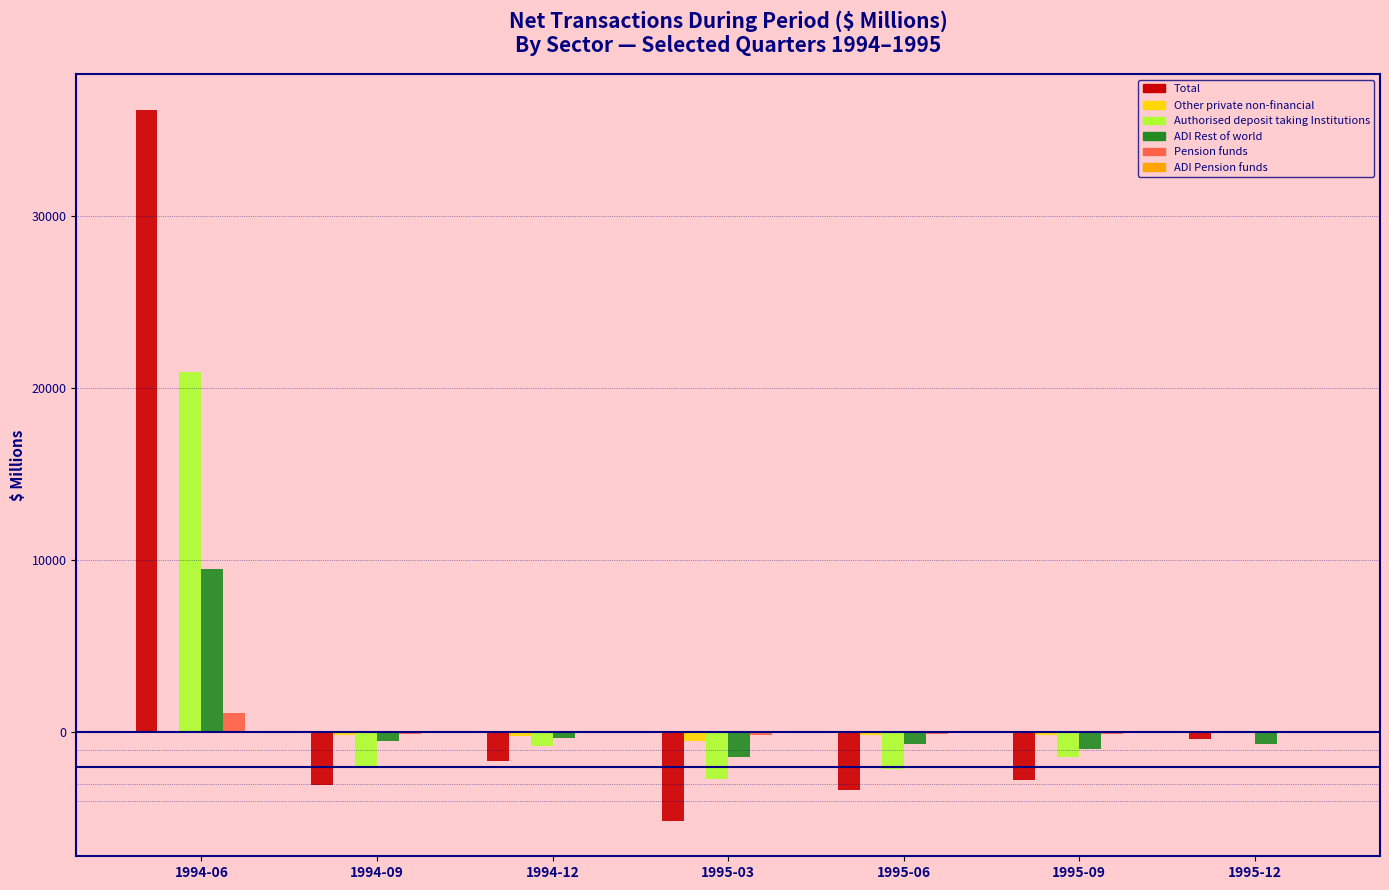

What is the sum of all Pension funds values?

576